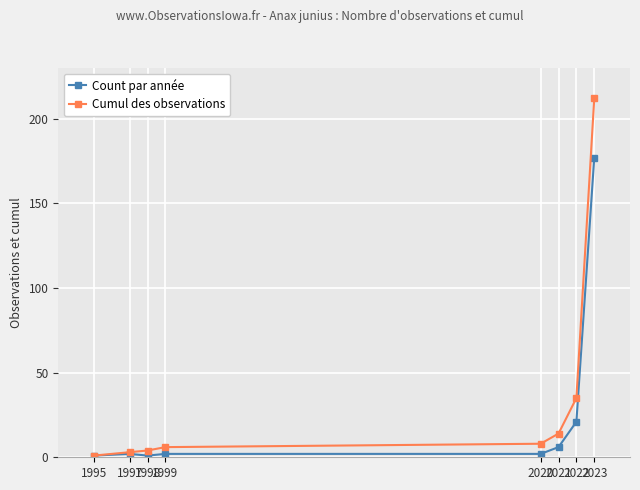

What is the sum of all Cumul des observations values?

283